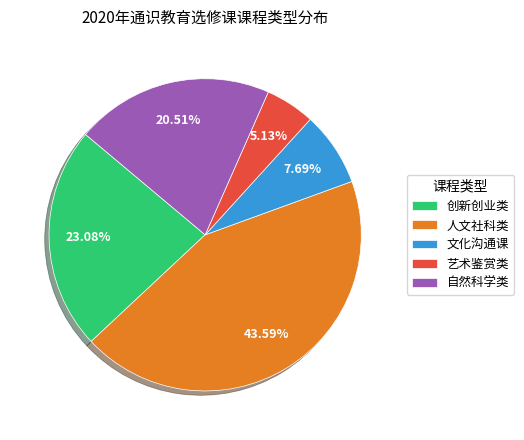

To the nearest percent, what portion does 人文社科类 represent?

44%